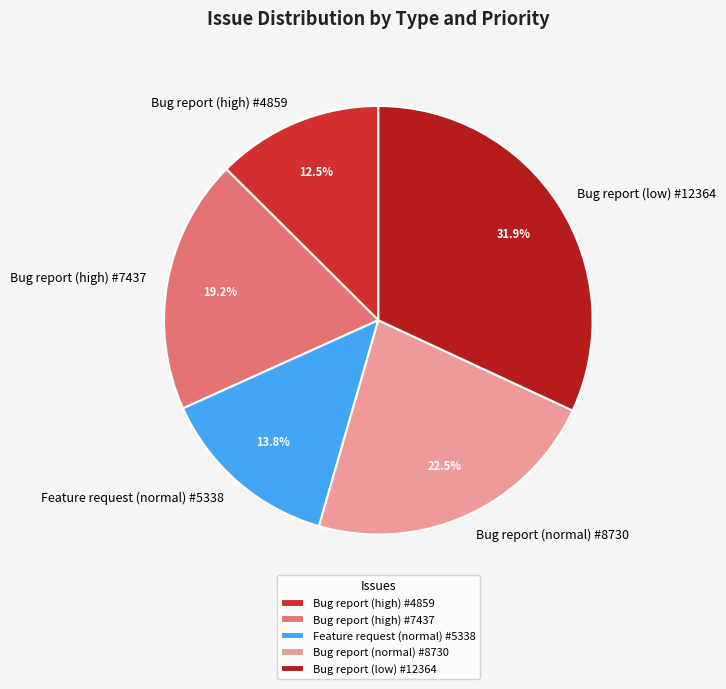

To the nearest percent, what is the difference between the largest and smallest slice percentages?

19%